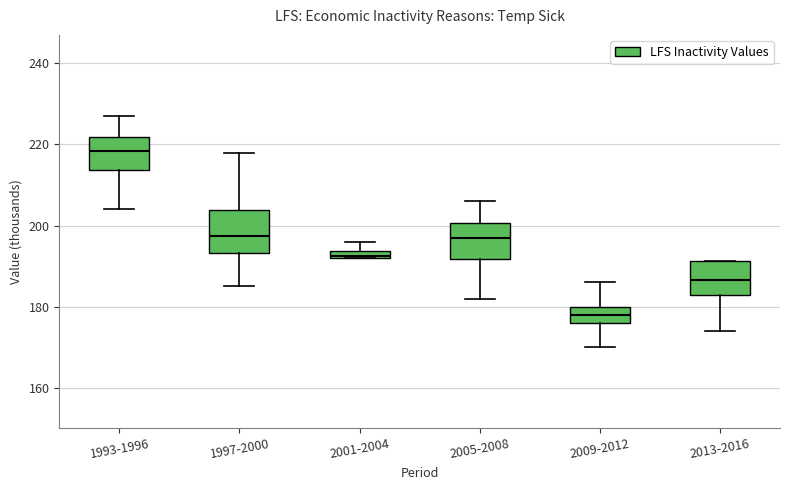

Where does the median line of the box for 2009-2012 sit on the y-axis? The values are not printed on the chart, so give them approximately, as read against the axis.

178